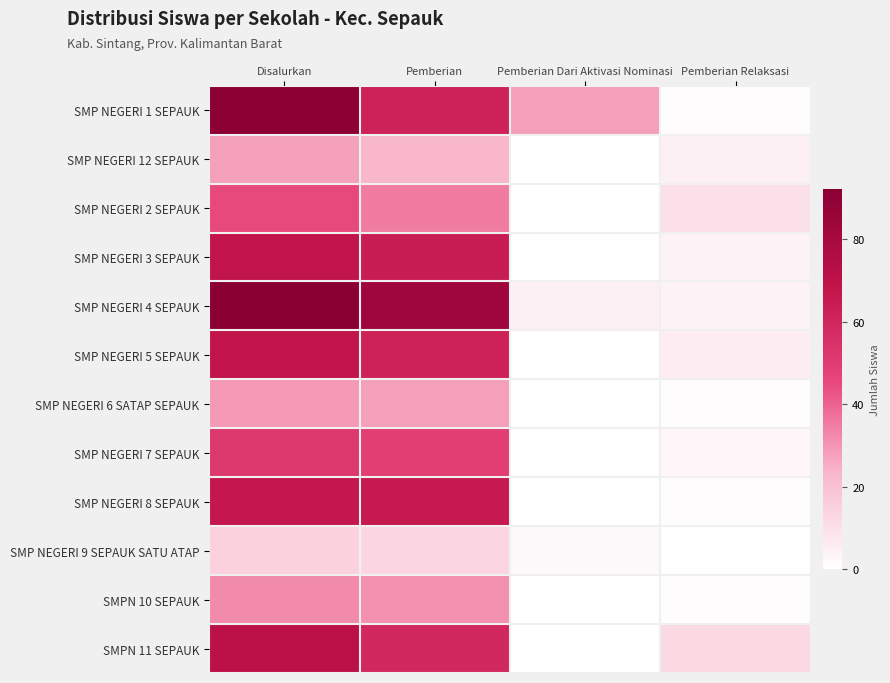

Reading left to right, list all the values displayed in this chart.

SMP NEGERI 1 SEPAUK: Disalurkan=91	Pemberian=62	Pemberian Dari Aktivasi Nominasi=28	Pemberian Relaksasi=1
SMP NEGERI 12 SEPAUK: Disalurkan=28	Pemberian=23	Pemberian Dari Aktivasi Nominasi=0	Pemberian Relaksasi=5
SMP NEGERI 2 SEPAUK: Disalurkan=45	Pemberian=35	Pemberian Dari Aktivasi Nominasi=0	Pemberian Relaksasi=10
SMP NEGERI 3 SEPAUK: Disalurkan=68	Pemberian=64	Pemberian Dari Aktivasi Nominasi=0	Pemberian Relaksasi=4
SMP NEGERI 4 SEPAUK: Disalurkan=92	Pemberian=83	Pemberian Dari Aktivasi Nominasi=5	Pemberian Relaksasi=4
SMP NEGERI 5 SEPAUK: Disalurkan=68	Pemberian=62	Pemberian Dari Aktivasi Nominasi=0	Pemberian Relaksasi=6
SMP NEGERI 6 SATAP SEPAUK: Disalurkan=29	Pemberian=28	Pemberian Dari Aktivasi Nominasi=0	Pemberian Relaksasi=1
SMP NEGERI 7 SEPAUK: Disalurkan=52	Pemberian=49	Pemberian Dari Aktivasi Nominasi=0	Pemberian Relaksasi=3
SMP NEGERI 8 SEPAUK: Disalurkan=67	Pemberian=66	Pemberian Dari Aktivasi Nominasi=0	Pemberian Relaksasi=1
SMP NEGERI 9 SEPAUK SATU ATAP: Disalurkan=15	Pemberian=13	Pemberian Dari Aktivasi Nominasi=2	Pemberian Relaksasi=0
SMPN 10 SEPAUK: Disalurkan=32	Pemberian=31	Pemberian Dari Aktivasi Nominasi=0	Pemberian Relaksasi=1
SMPN 11 SEPAUK: Disalurkan=71	Pemberian=59	Pemberian Dari Aktivasi Nominasi=0	Pemberian Relaksasi=12